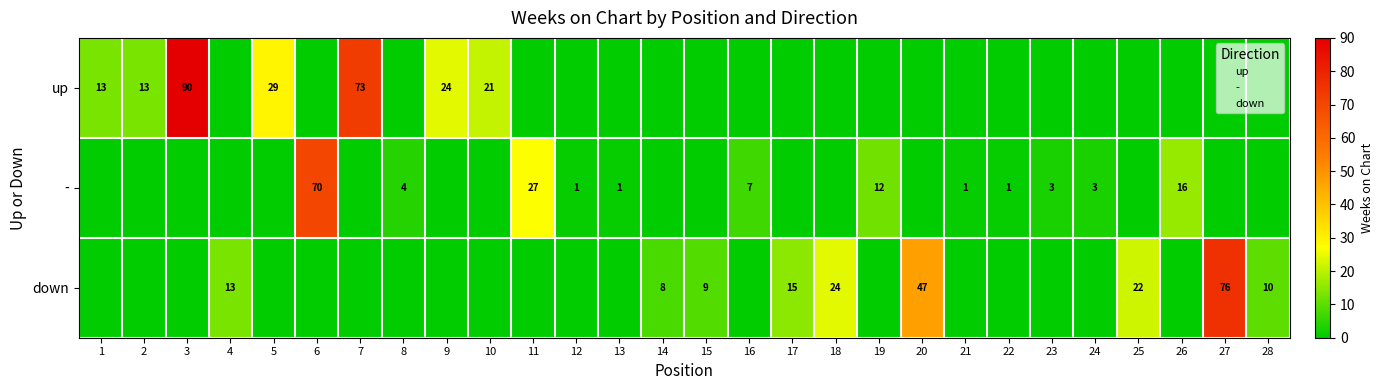

What is the sum of all down values?

224